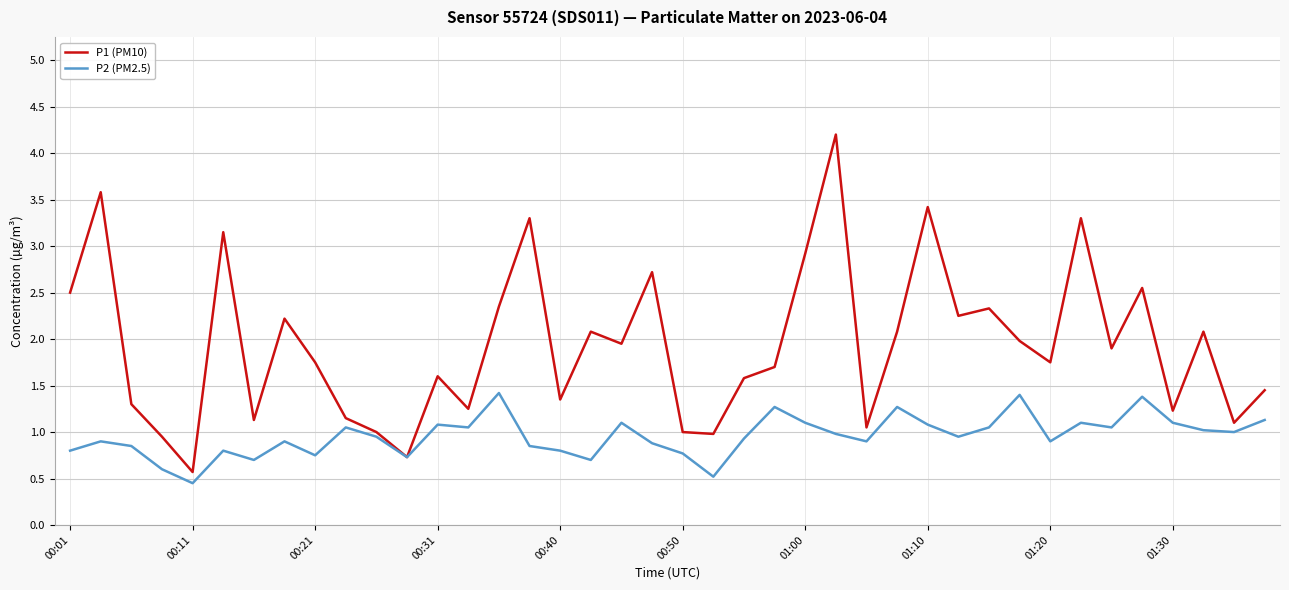

What is the average value of the P1 (PM10) series?

1.9